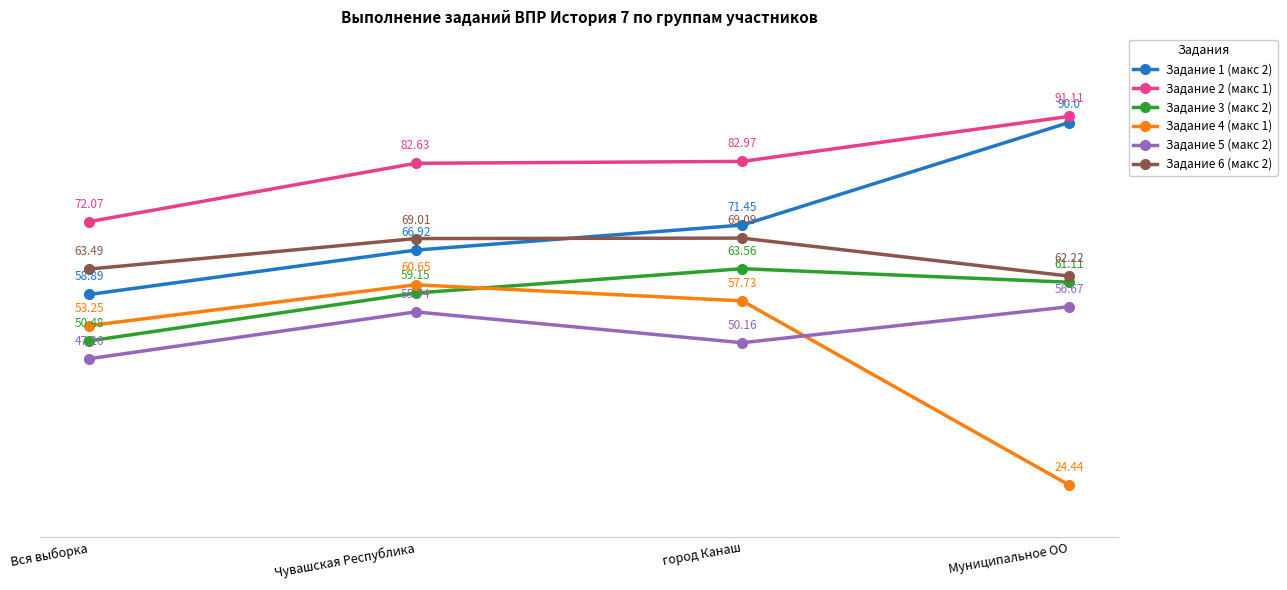

Rank the categories by Задание 6 (макс 2) value from lowest to highest.

Муниципальное ОО, Вся выборка, Чувашская Республика, город Канаш